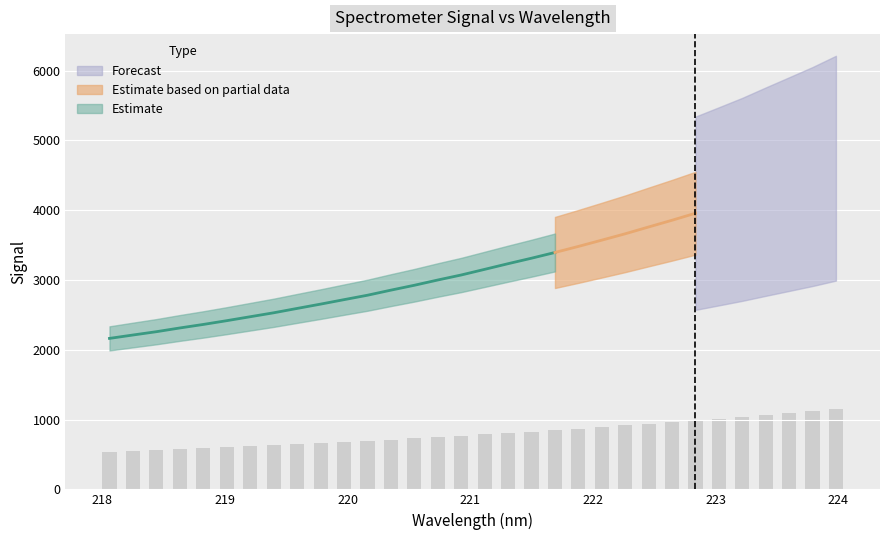

Is it true that the value at 220 is 973.2?

False